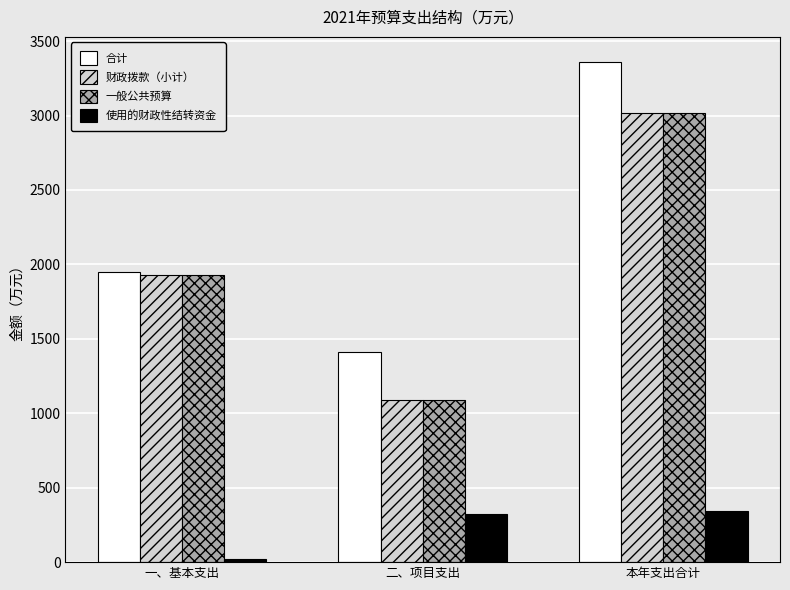

Which series has the largest range (max minus min)?

合计